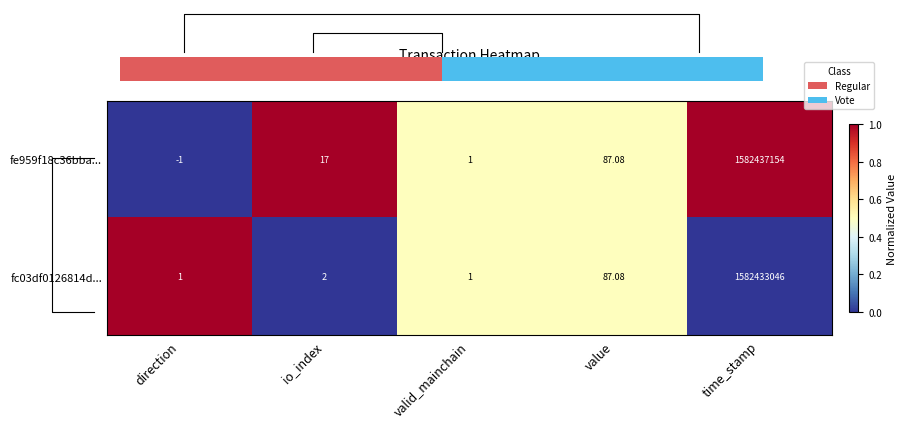

True or false: fe959f18c36bba... has a value of 1.0 at time_stamp.

True